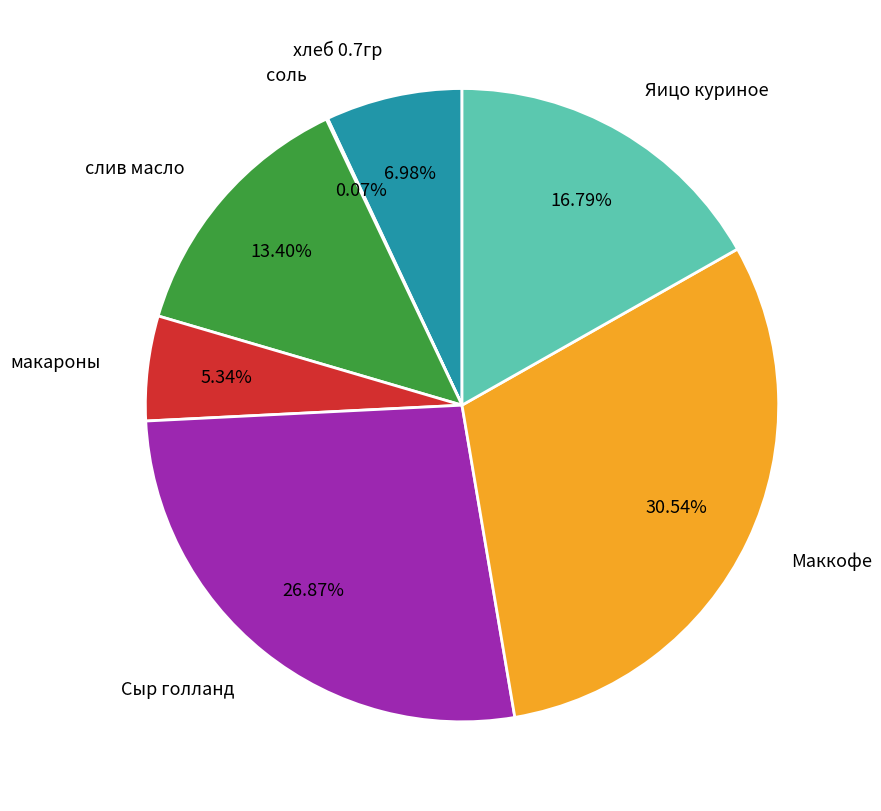

Does хлеб 0.7гр represent more than half of the total?

No